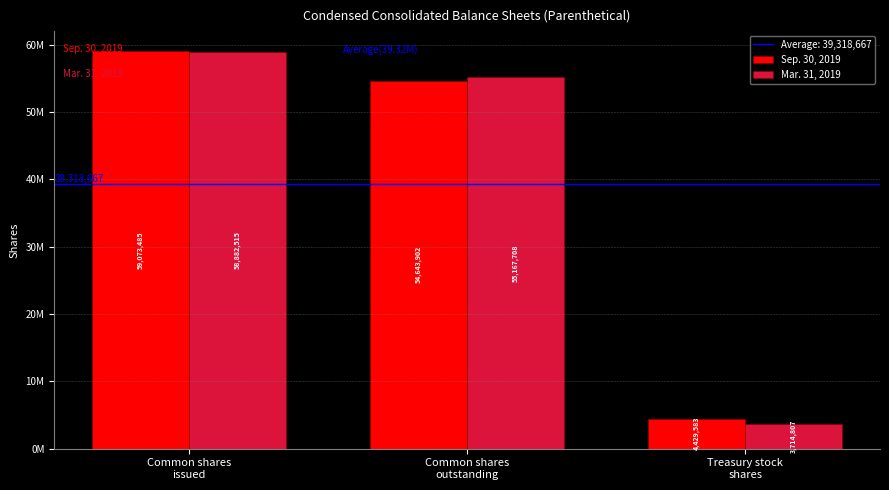

Reading left to right, transcribe all the data shown in this chart.

Sep. 30, 2019: 59073485	54643902	4429583
Mar. 31, 2019: 58882515	55167708	3714807